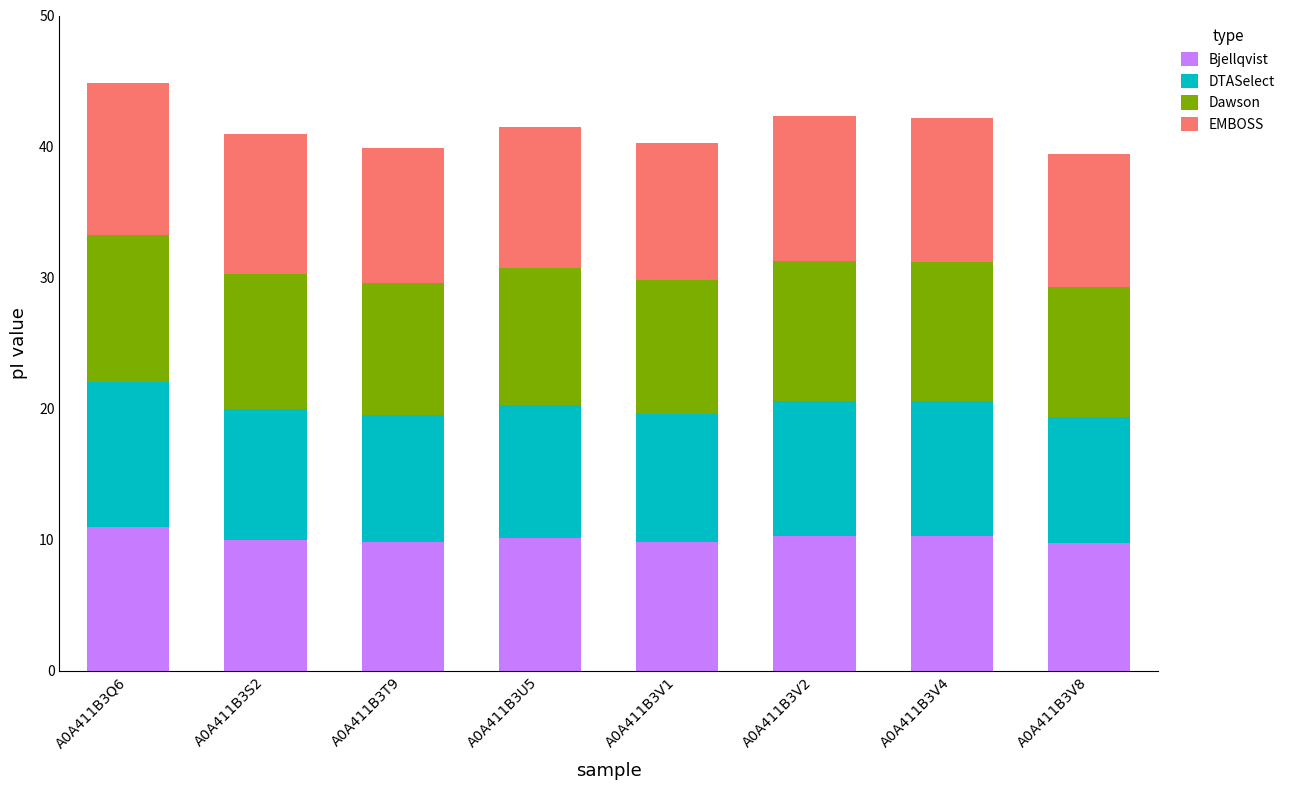

The value of Bjellqvist at A0A411B3T9 is 4.7. True or false?

False